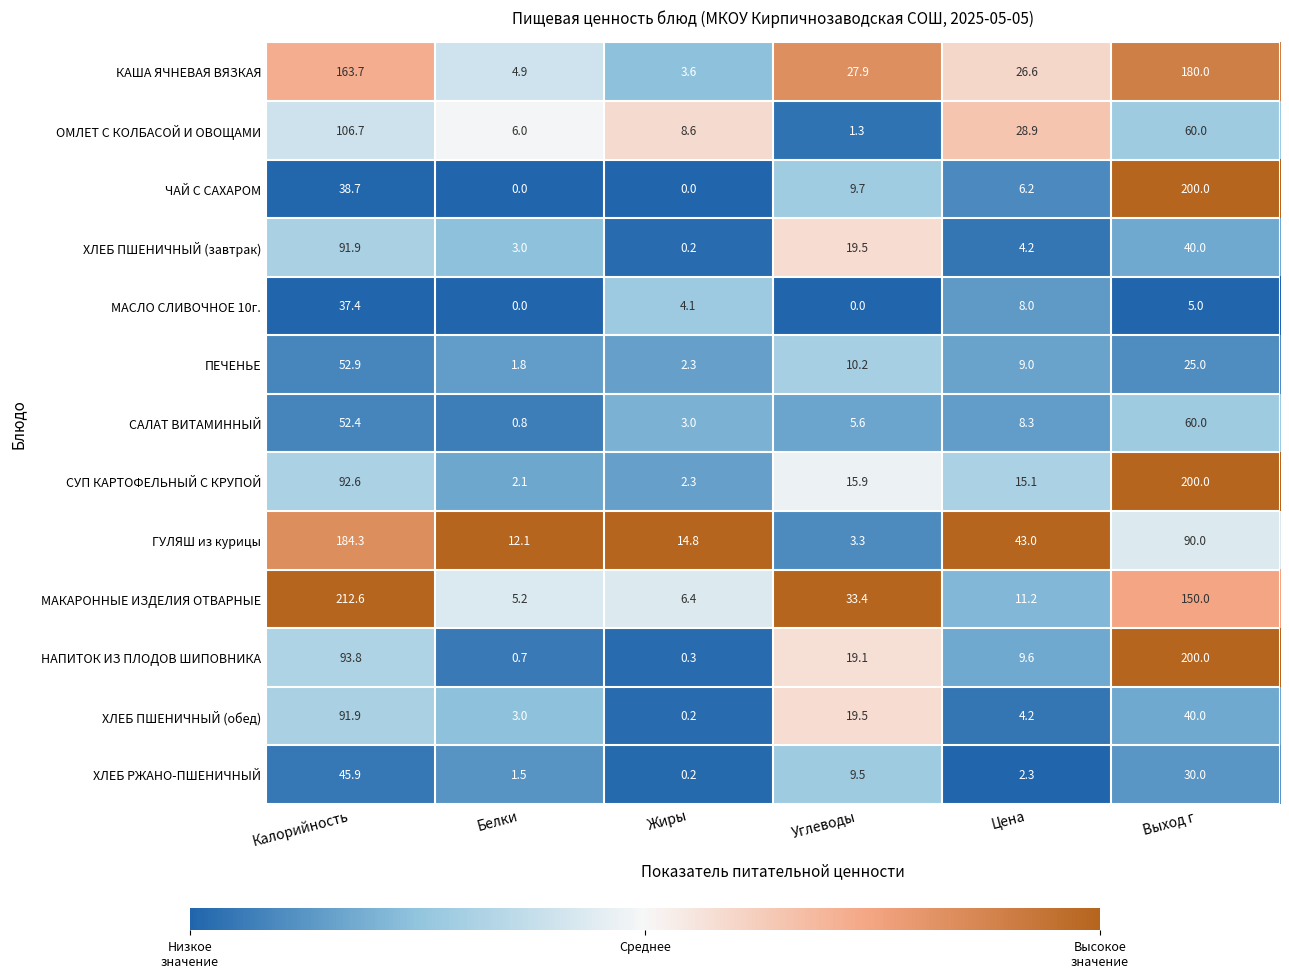

The ХЛЕБ ПШЕНИЧНЫЙ (обед) series shows 40.0 at Выход г. True or false?

True